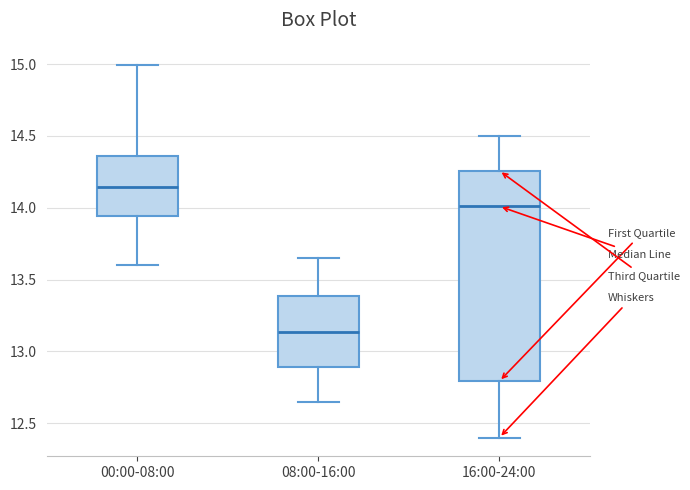

Which box has the highest median line?

00:00-08:00